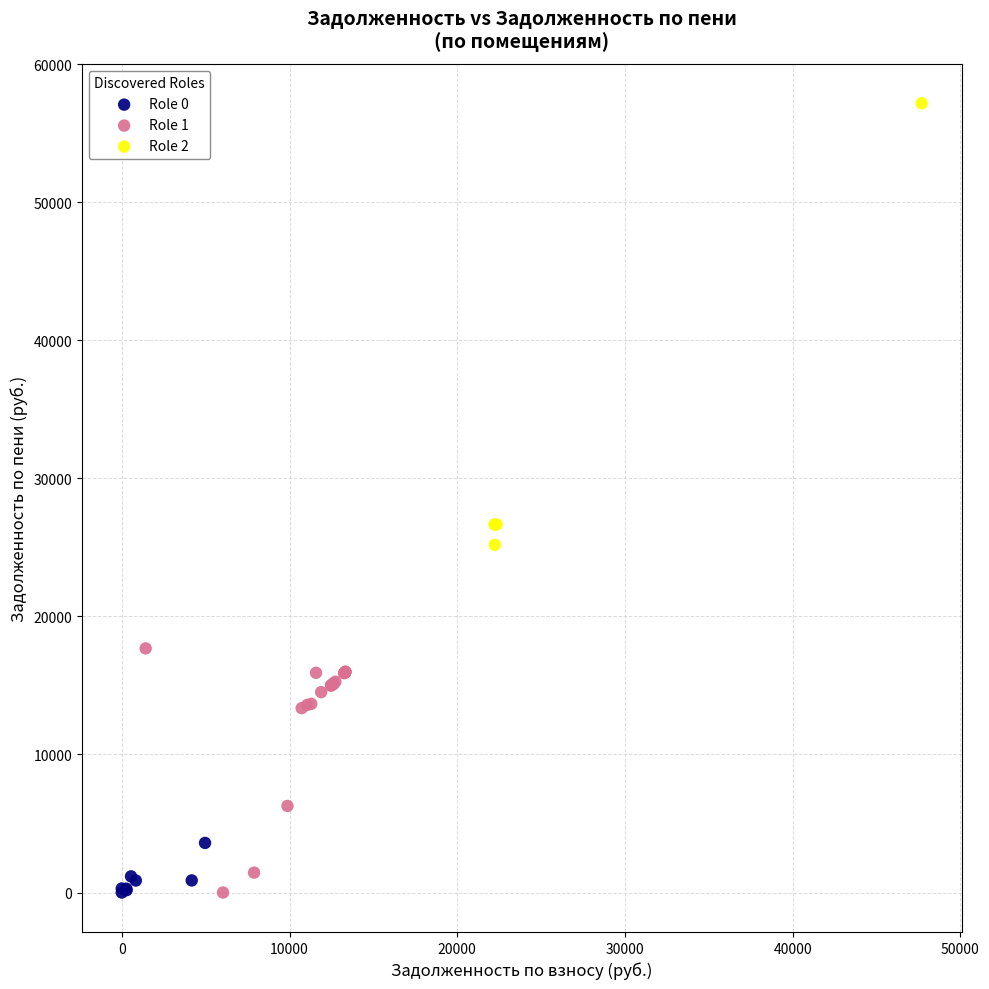

Which series has the largest Y range (max minus min)?

Role 2